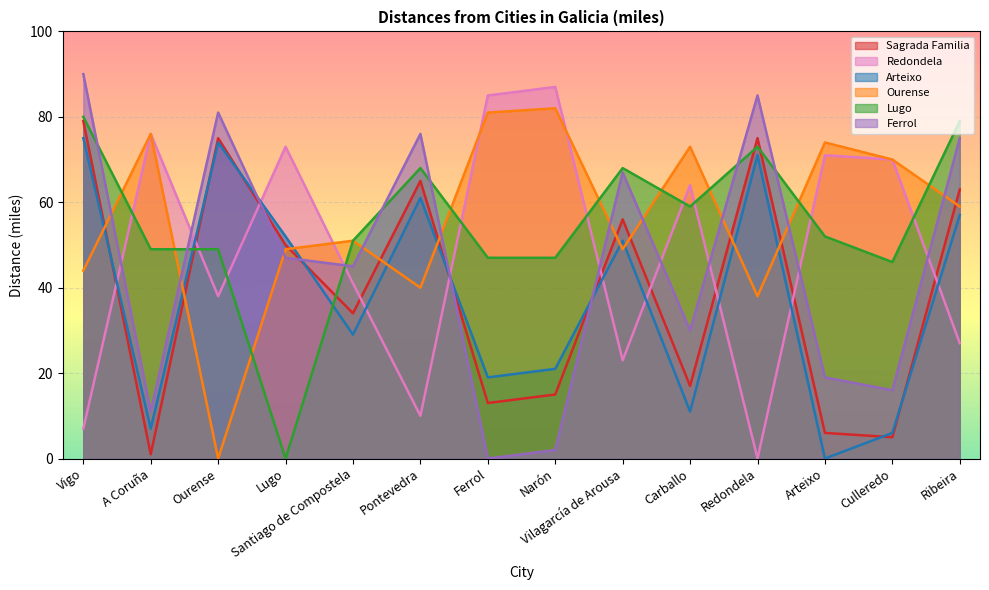

Which series ends up on top after the final intersection of Ferrol and Lugo?

Lugo